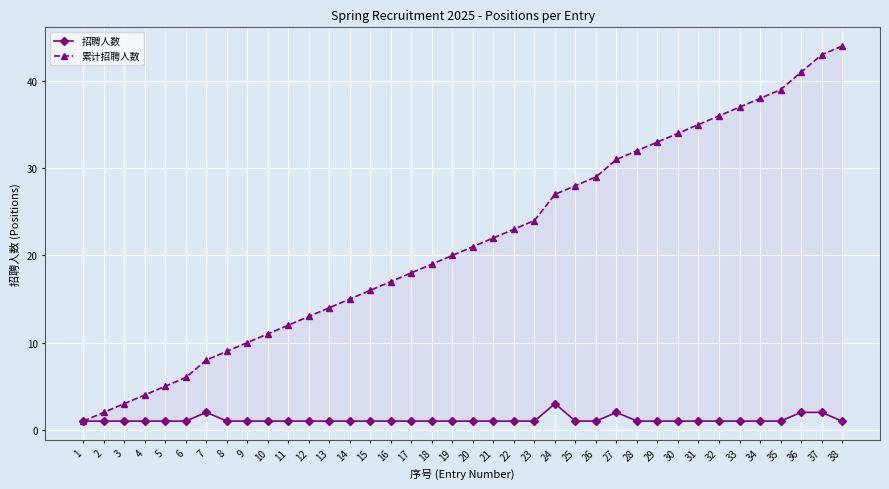

Which series has the largest range (max minus min)?

累计招聘人数